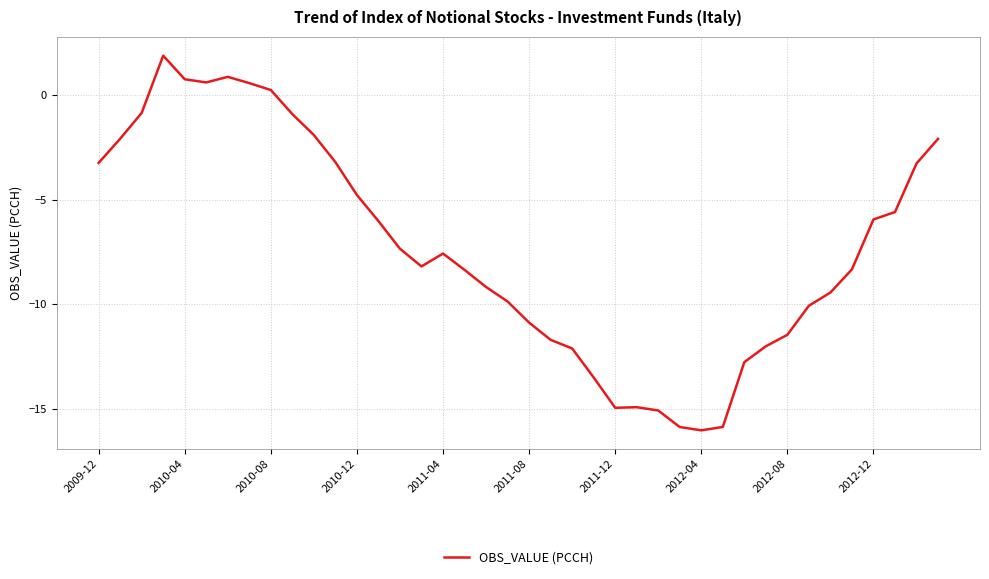

What is the greatest value displayed?

1.9